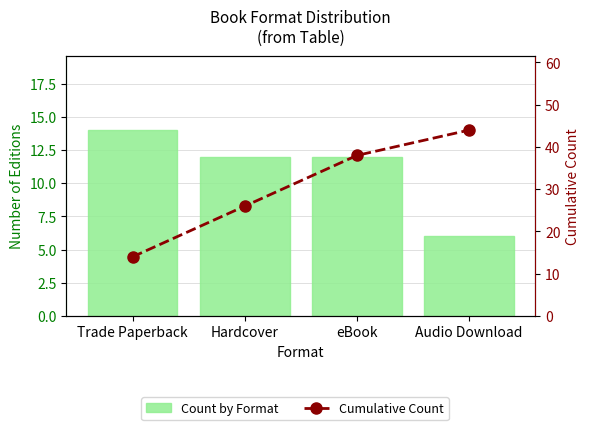

What are all the series names shown in the legend?

Count by Format, Cumulative Count